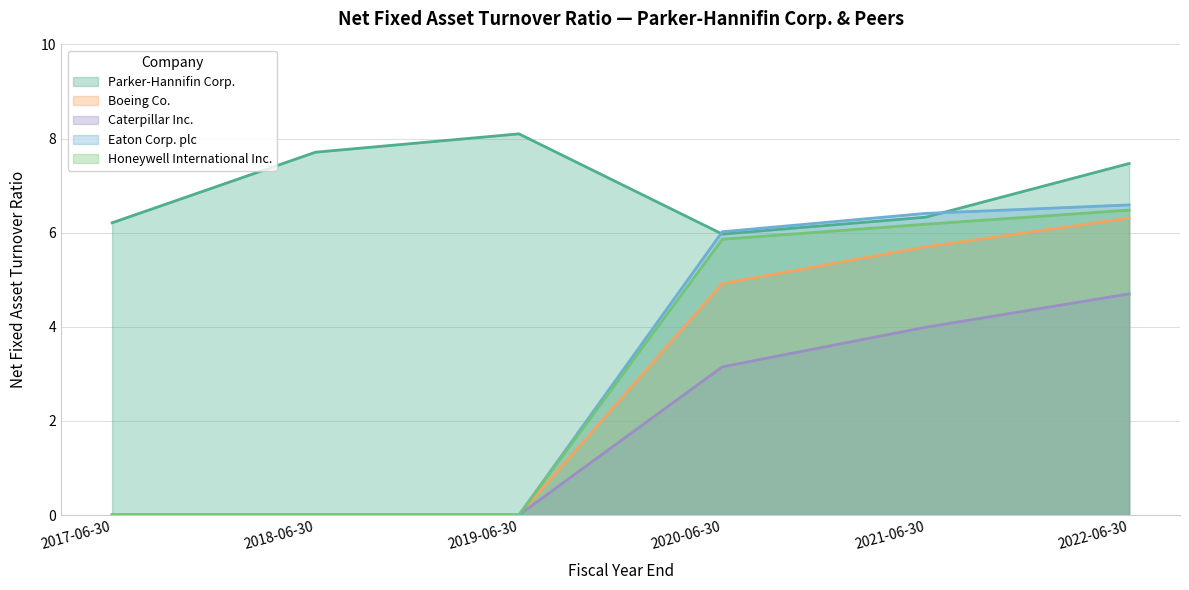

How many data points in Honeywell International Inc. are less than 5?

3